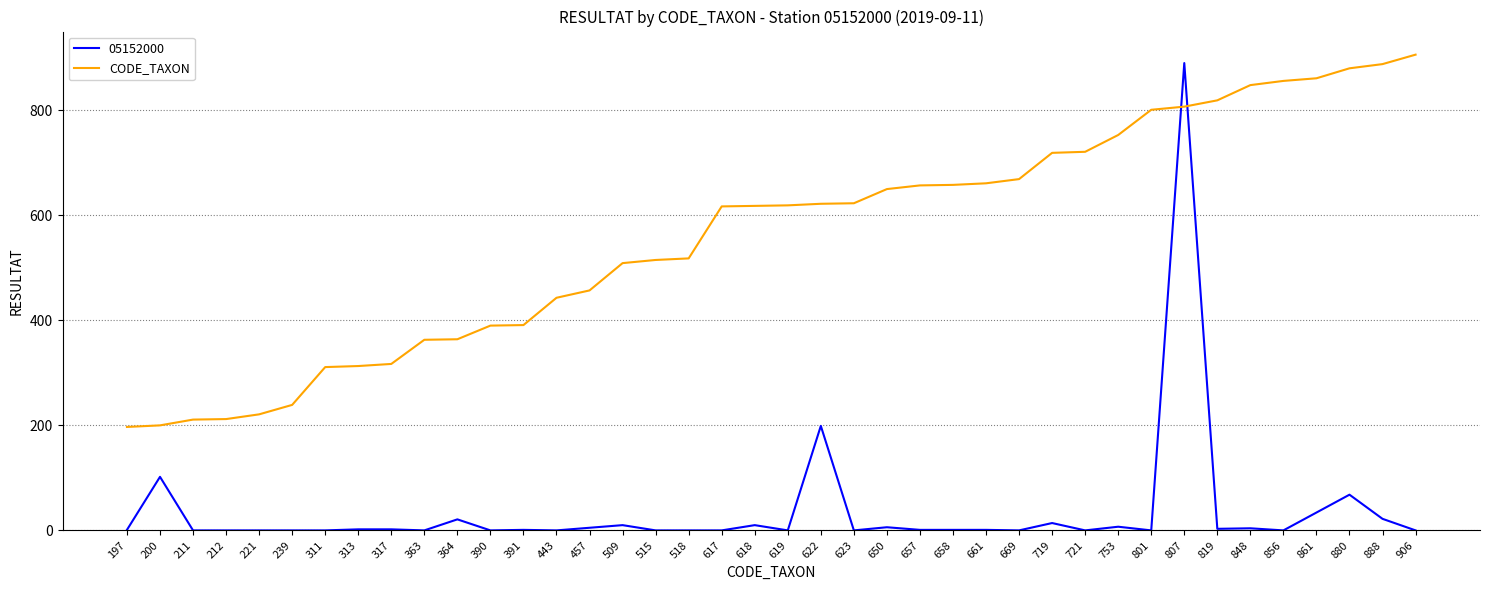

What is the difference between the maximum and minimum values in the 05152000 series?

890